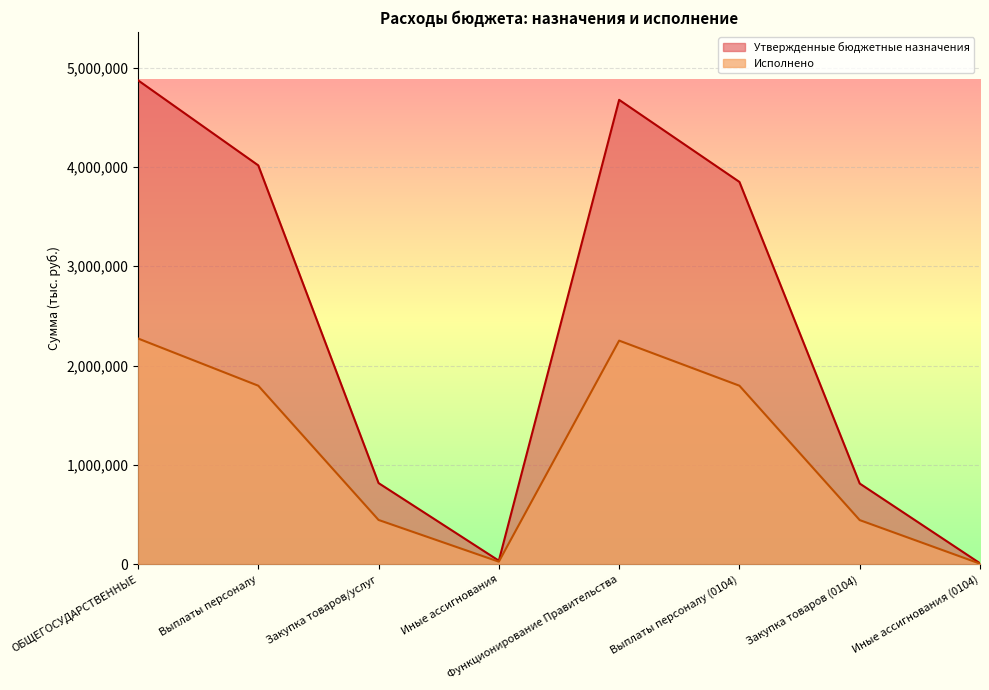

Where does the Исполнено series first go above 1798335?

ОБЩЕГОСУДАРСТВЕННЫЕ